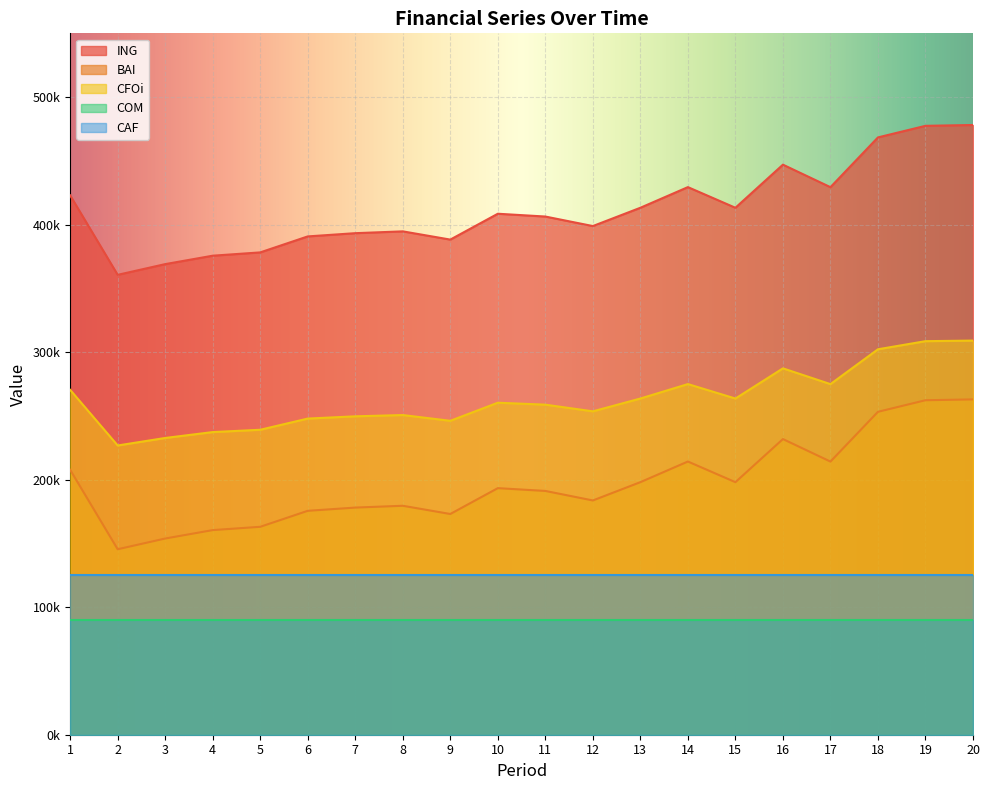

Rank the series by their maximum value, from lowest to highest.

COM, CAF, BAI, CFOi, ING